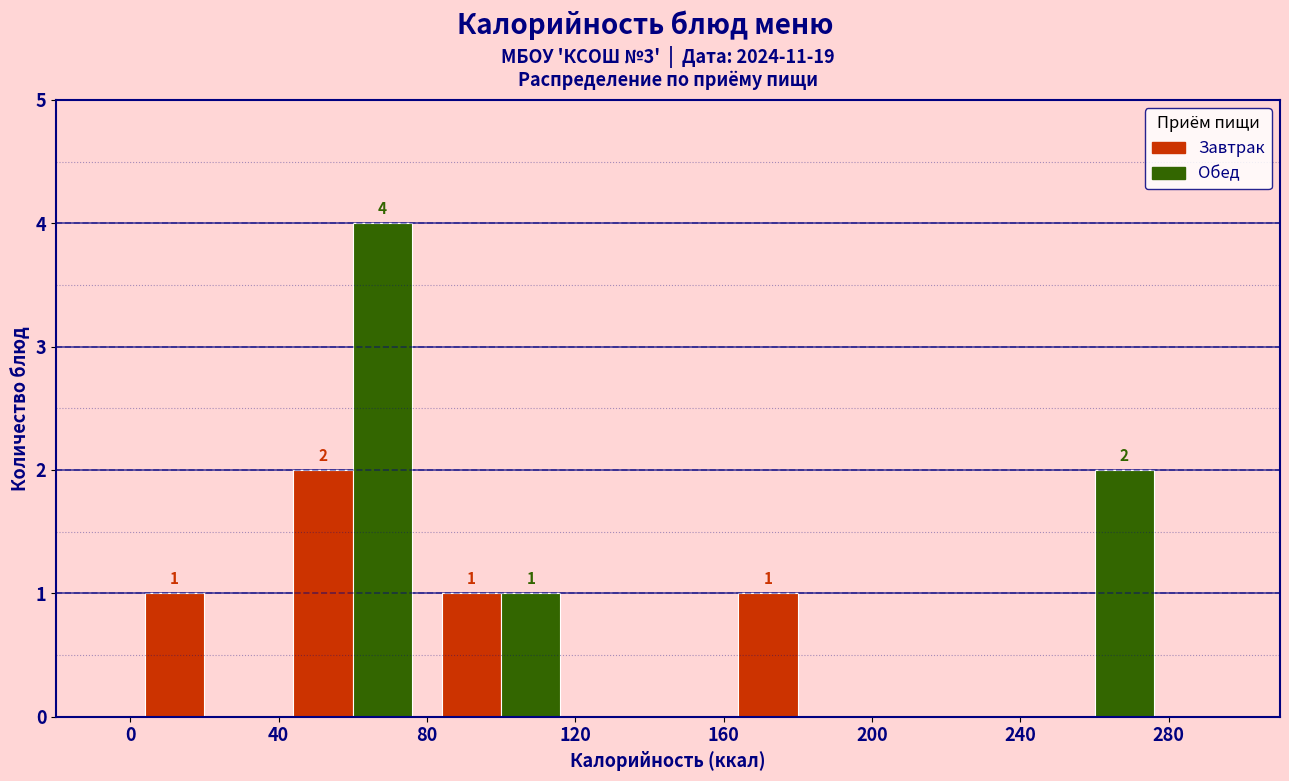

In the Завтрак series, which range on the x-axis has the tallest bar?

40 to 80